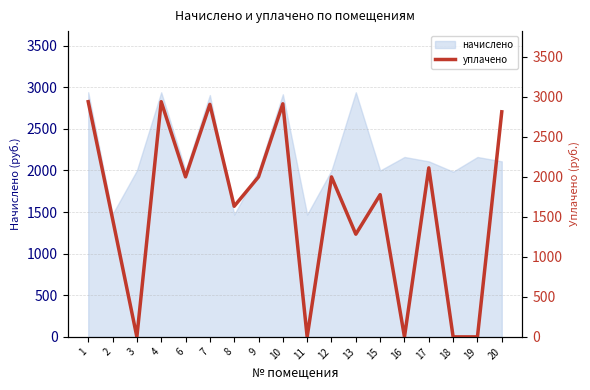

What is the maximum value shown in the chart?

2938.3